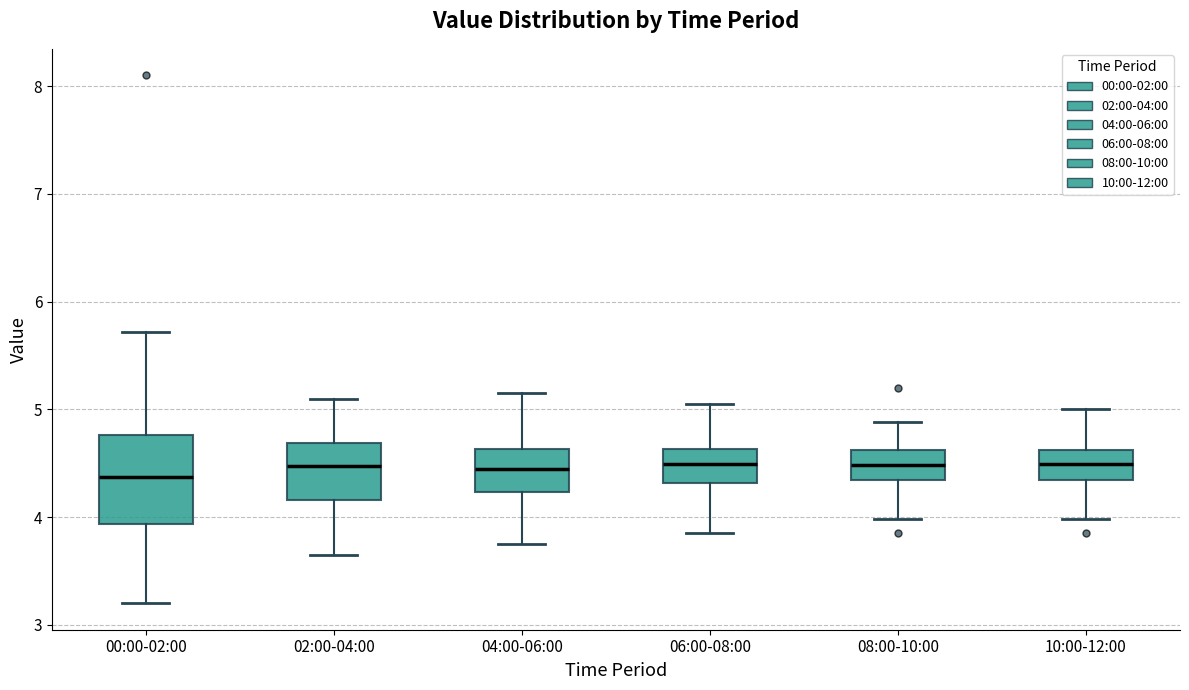

Which box is the tallest, from its lower edge to its upper edge?

00:00-02:00